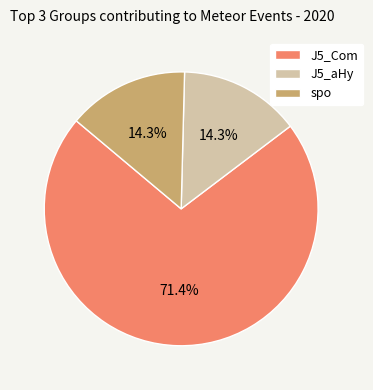

What is the ratio of the value at J5_aHy to the value at J5_Com?

0.2